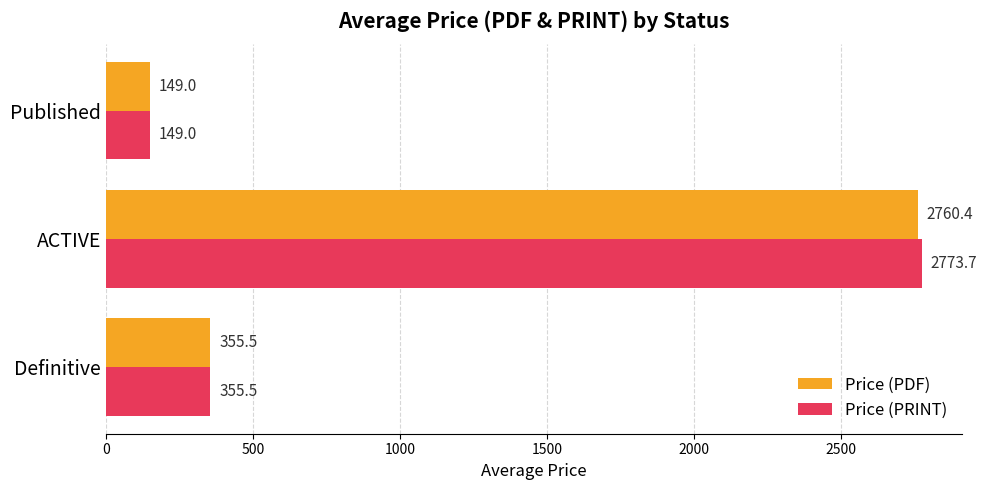

What is the total value across all series at ACTIVE?

5534.1